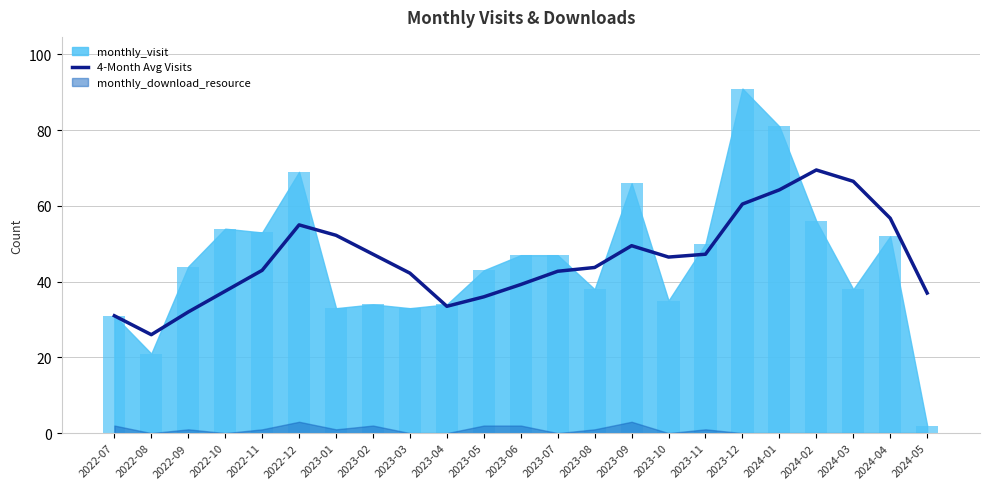

What is the lowest value of the 4-Month Avg Visits series?

26.0